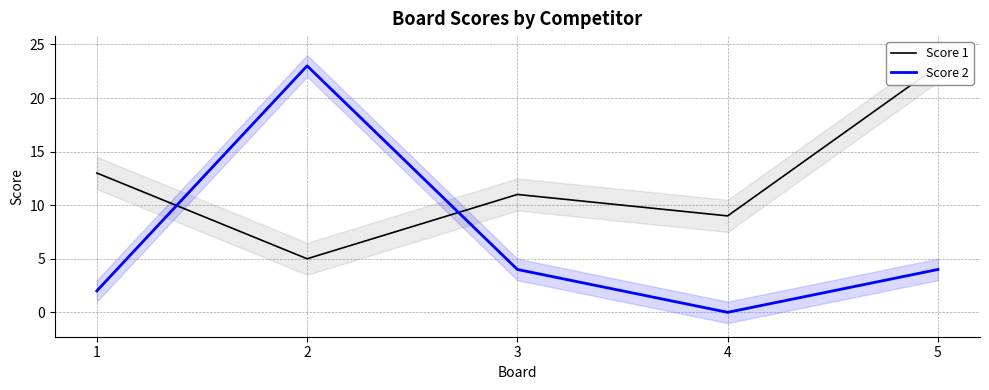

Where do Score 2 and Score 1 first cross each other?

1 and 2